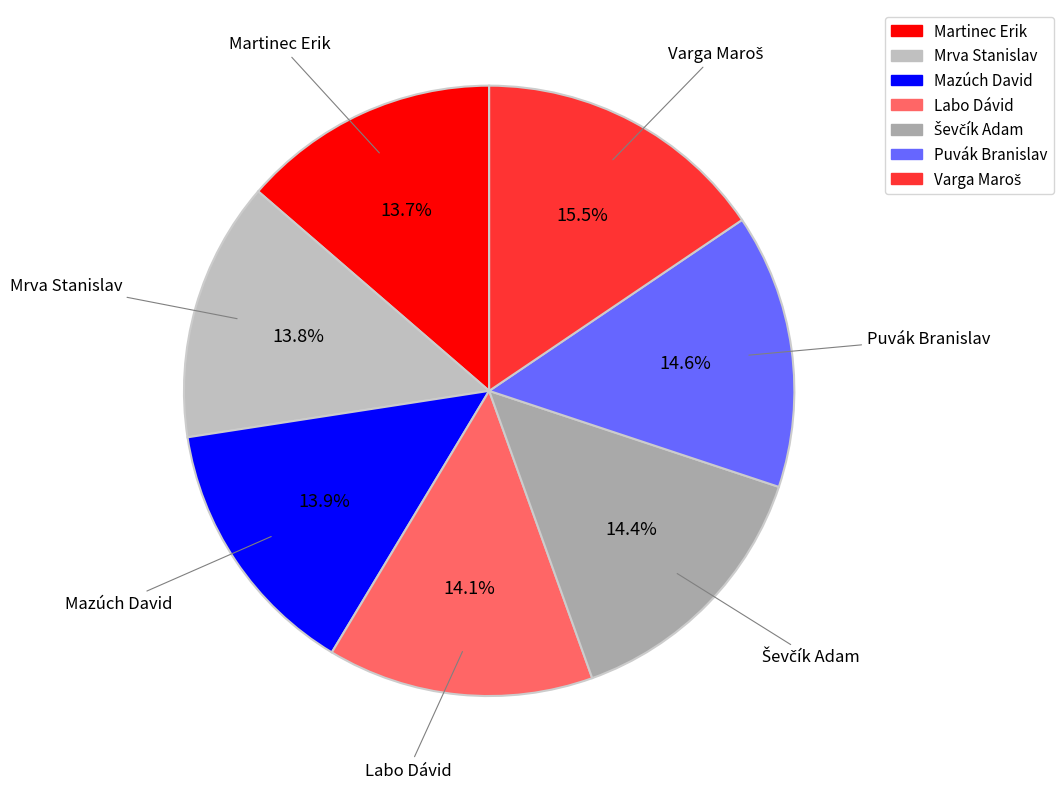

Is there a majority slice in this chart?

No